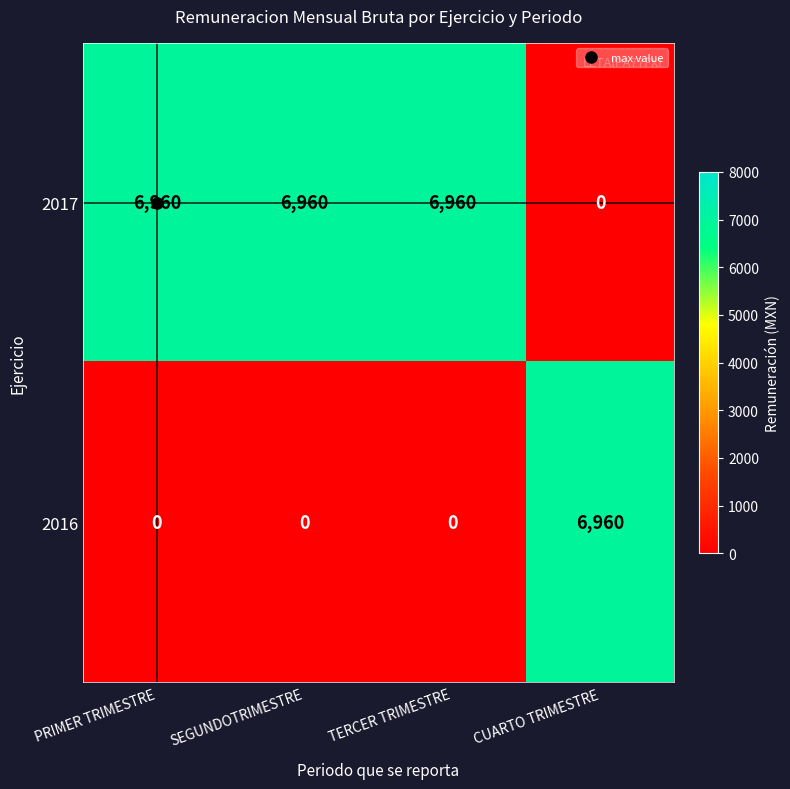

True or false: 2016 has a value of 0 at TERCER TRIMESTRE.

True